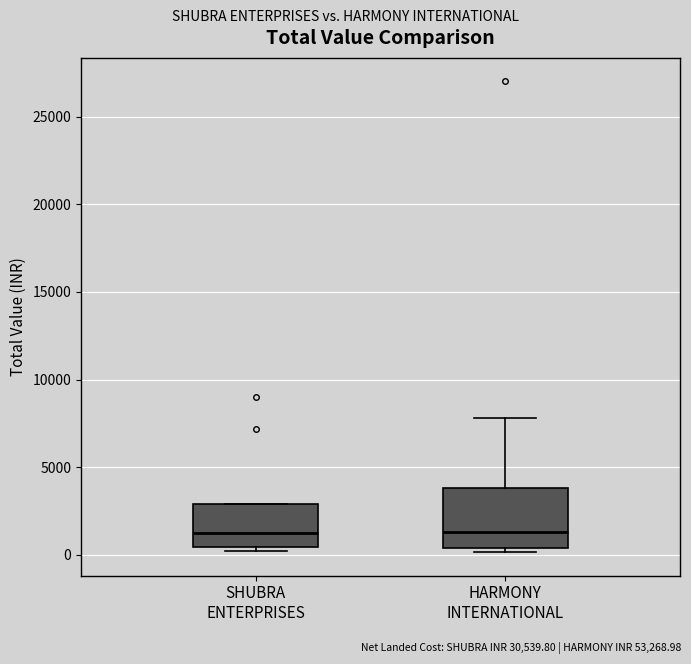

Where does the upper whisker of the box for HARMONY INTERNATIONAL end on the y-axis? The values are not printed on the chart, so give them approximately, as read against the axis.

8000